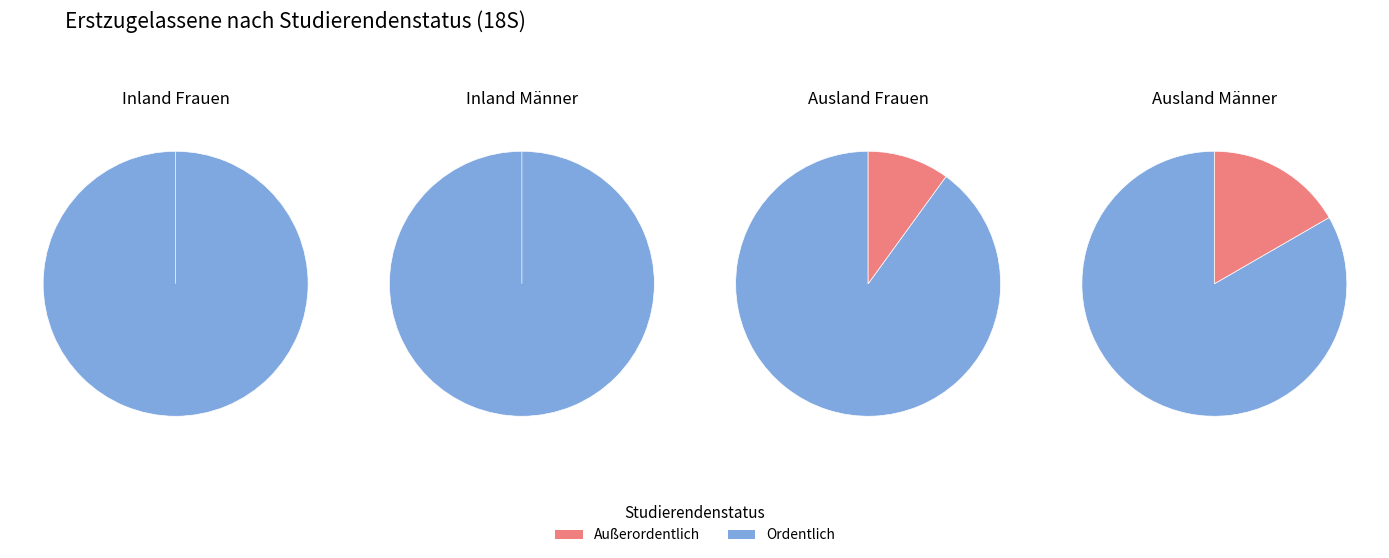

How many slices are in this pie chart?

2